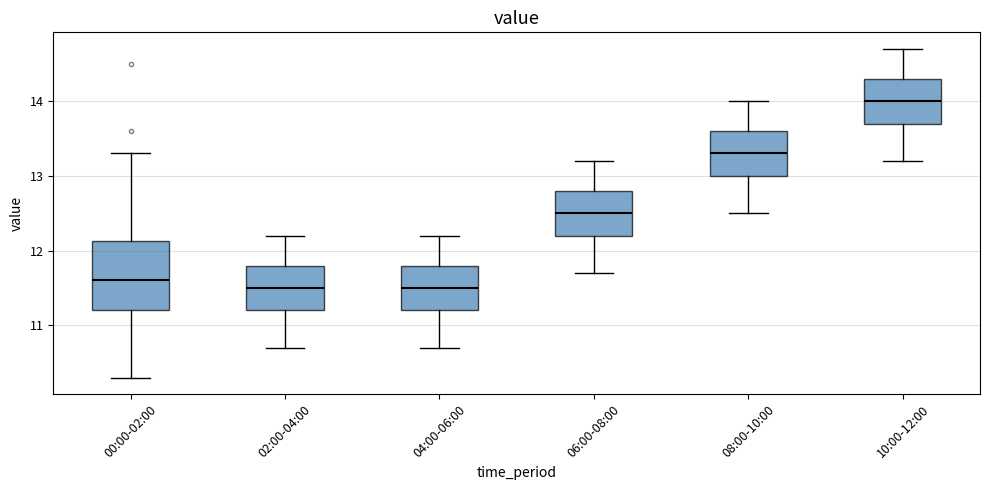

Reading left to right, transcribe this box plot: for each box, give where its median line is, the range the box spans, and where its two whiskers end, as read against the y-axis. The values are not printed on the chart, so give them approximately, as read against the axis.

00:00-02:00: median 11.6, box 11.2 to 12.1, whiskers 10.3 to 13.3
02:00-04:00: median 11.5, box 11.2 to 11.8, whiskers 10.7 to 12.2
04:00-06:00: median 11.5, box 11.2 to 11.8, whiskers 10.7 to 12.2
06:00-08:00: median 12.5, box 12.2 to 12.8, whiskers 11.7 to 13.2
08:00-10:00: median 13.3, box 13.0 to 13.6, whiskers 12.5 to 14.0
10:00-12:00: median 14.0, box 13.7 to 14.3, whiskers 13.2 to 14.7